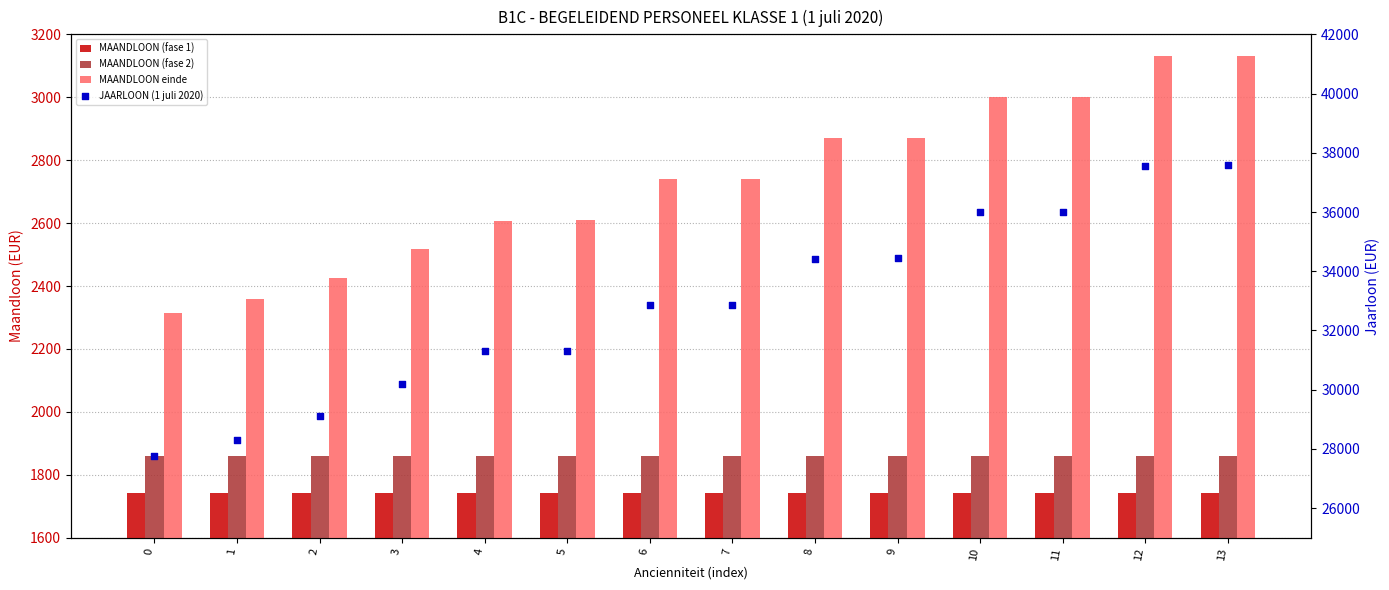

Which series reaches the minimum Y coordinate?

MAANDLOON (fase 1)